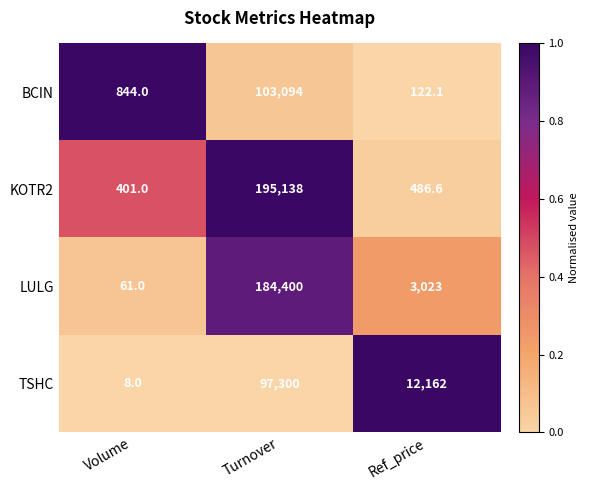

The BCIN series shows 122.1 at Ref_price. True or false?

True